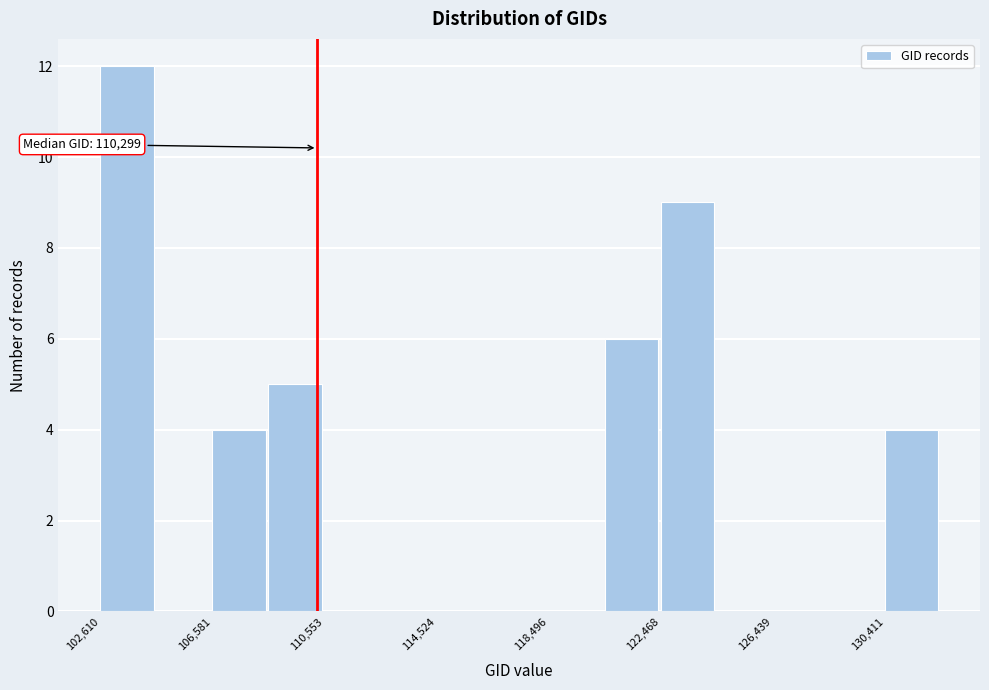

Around what value on the x-axis is the tallest bar? Give the approximate position of its centre, as read against the axis.

103500